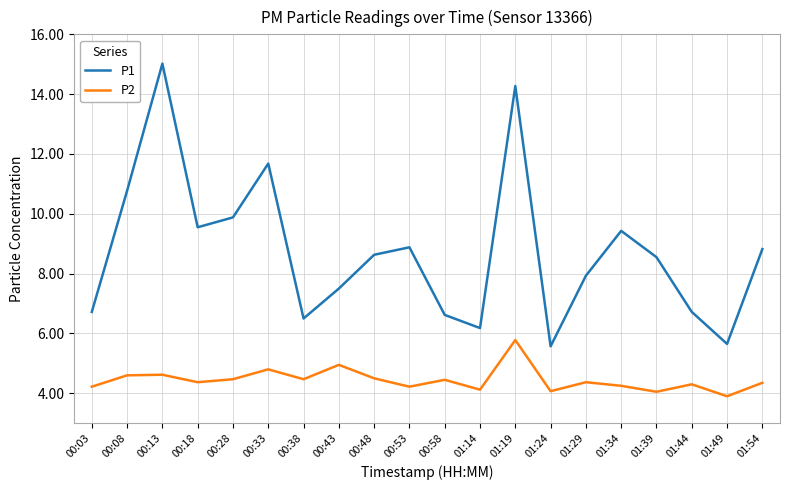

What is the maximum value for P2?

5.8